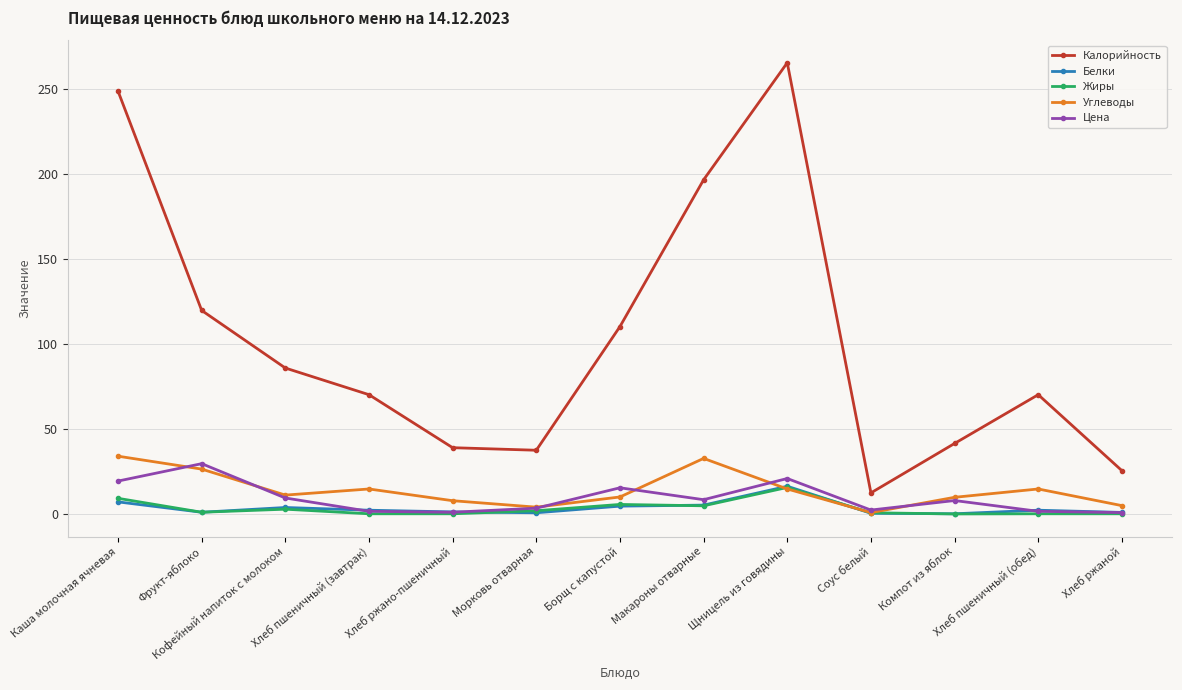

What is the average value of the Калорийность series?

101.9